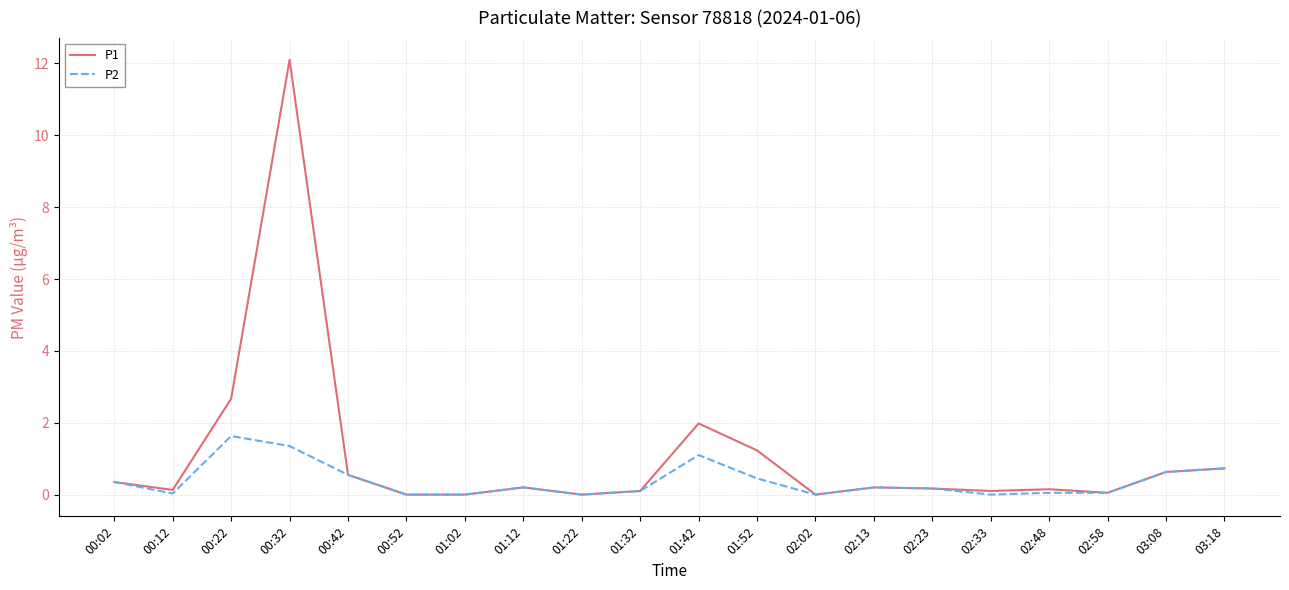

In P1, how many points are higher than both neighbors (excluding endpoints)?

5